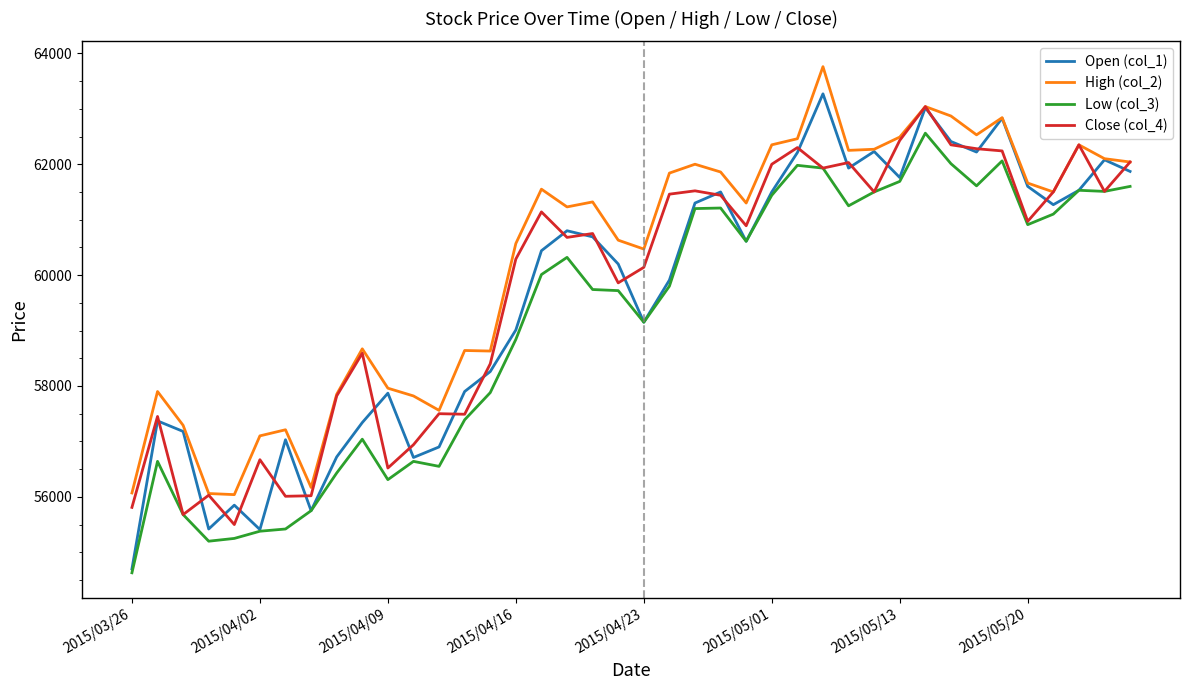

Which series has the largest total across all categories?

High (col_2)